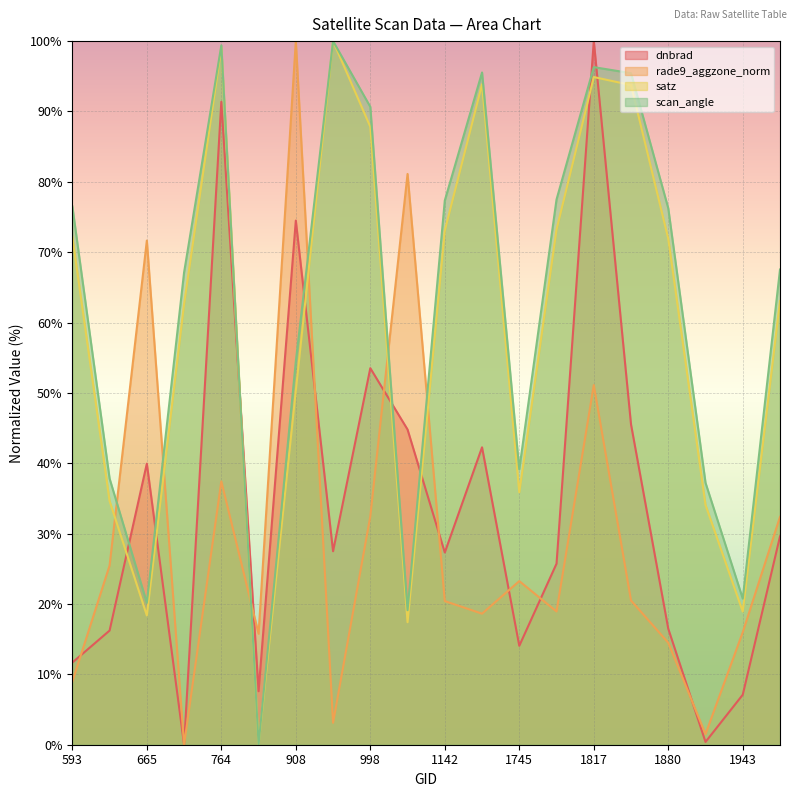

Reading left to right, list all the values displayed in this chart.

dnbrad: 593=11.7	629=16.2	665=40.0	710=0.0	764=91.4	872=7.6	908=74.5	980=27.5	998=53.5	1070=44.8	1142=27.3	1196=42.3	1745=14.1	1781=25.7	1817=100.0	1835=45.5	1880=16.5	1916=0.4	1943=7.1	1988=29.6
rade9_aggzone_norm: 593=9.0	629=25.5	665=71.7	710=0.0	764=37.4	872=15.8	908=100.0	980=3.1	998=32.5	1070=81.1	1142=20.4	1196=18.6	1745=23.3	1781=18.9	1817=51.1	1835=20.5	1880=14.5	1916=1.5	1943=16.0	1988=32.4
satz: 593=72.2	629=34.6	665=18.4	710=62.6	764=99.1	872=0.0	908=50.3	980=100.0	998=87.8	1070=17.4	1142=73.1	1196=93.9	1745=35.9	1781=73.2	1817=94.9	1835=93.8	1880=71.9	1916=34.1	1943=18.9	1988=63.1
scan_angle: 593=76.5	629=37.8	665=20.2	710=67.1	764=99.4	872=0.0	908=54.5	980=100.0	998=90.7	1070=19.1	1142=77.3	1196=95.5	1745=39.1	1781=77.5	1817=96.3	1835=95.4	1880=76.2	1916=37.2	1943=20.8	1988=67.5